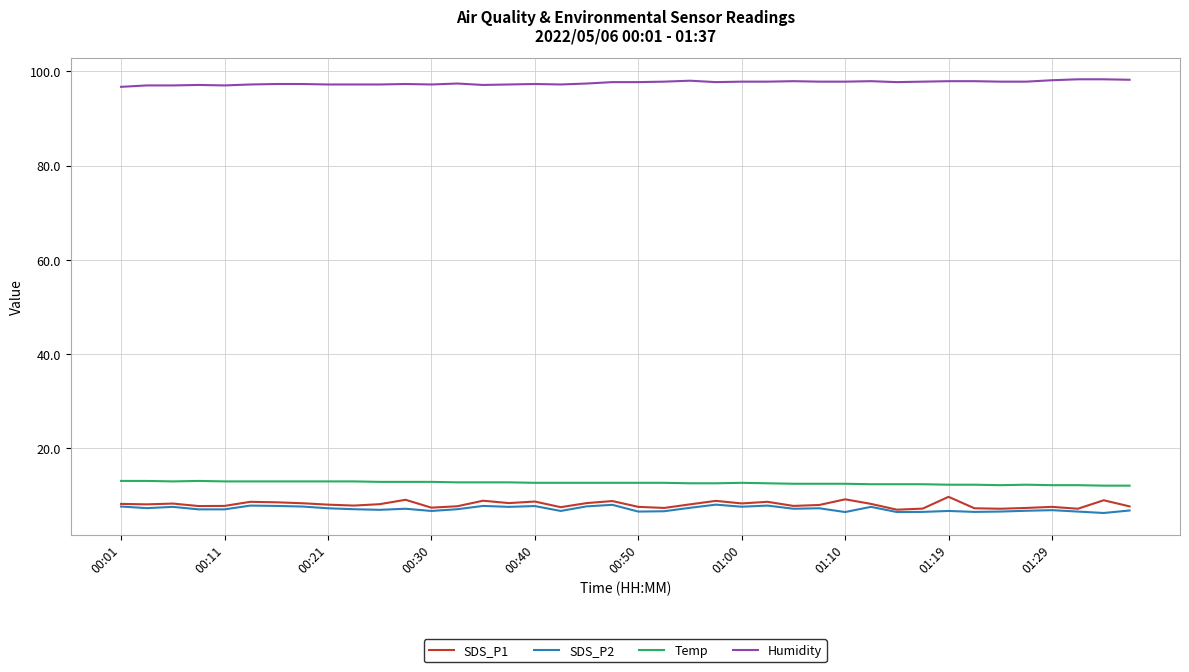

Does the chart have visible grid lines?

Yes